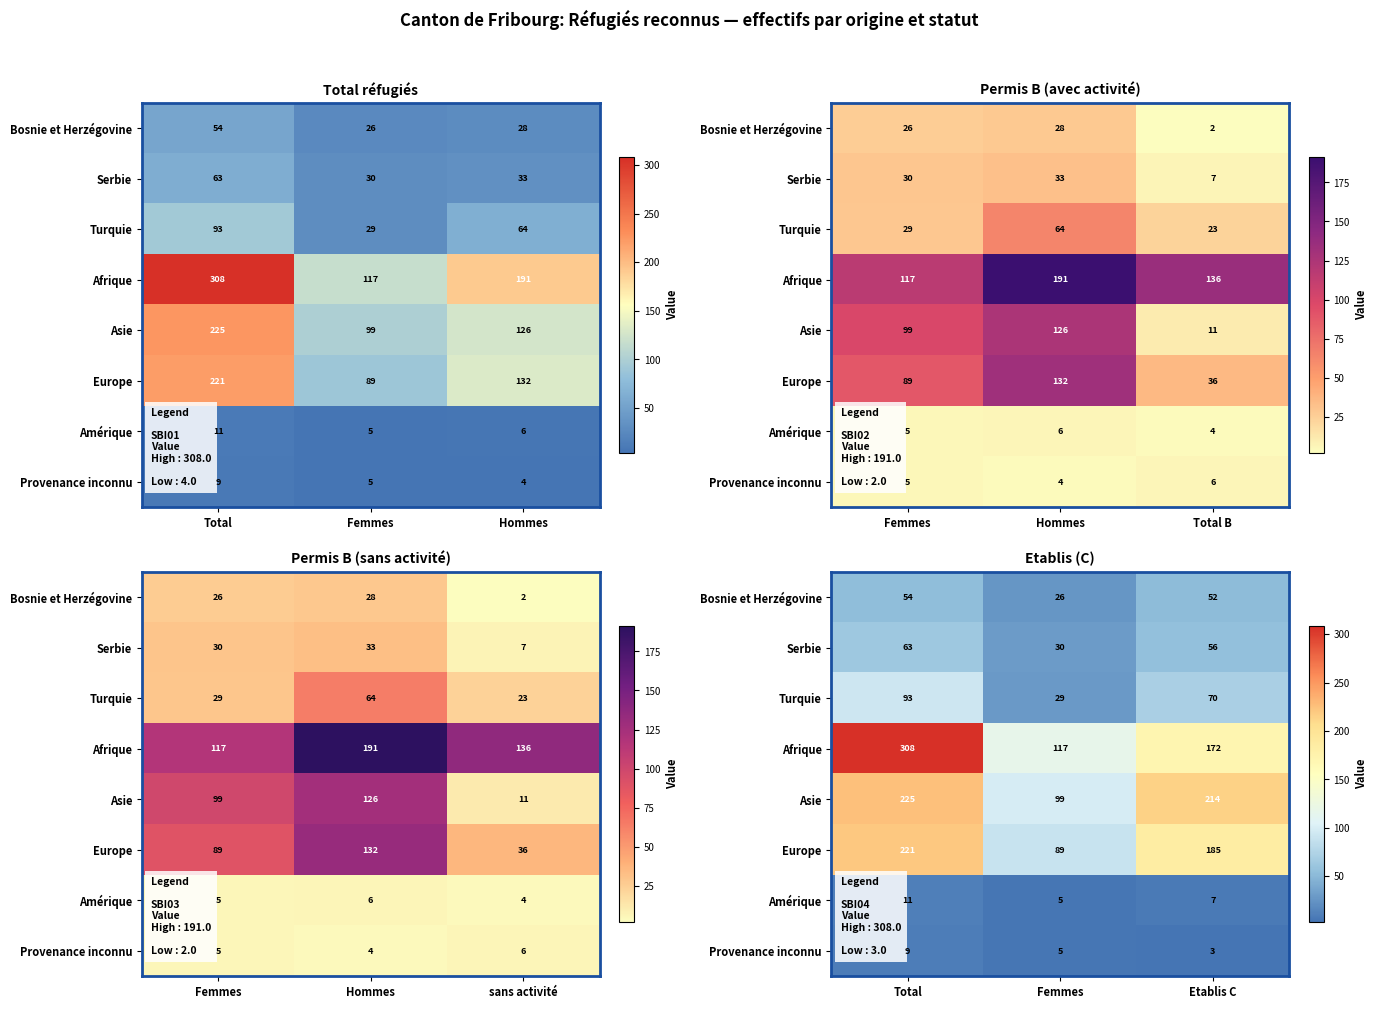

At how many categories does at least one series exceed 269?

1